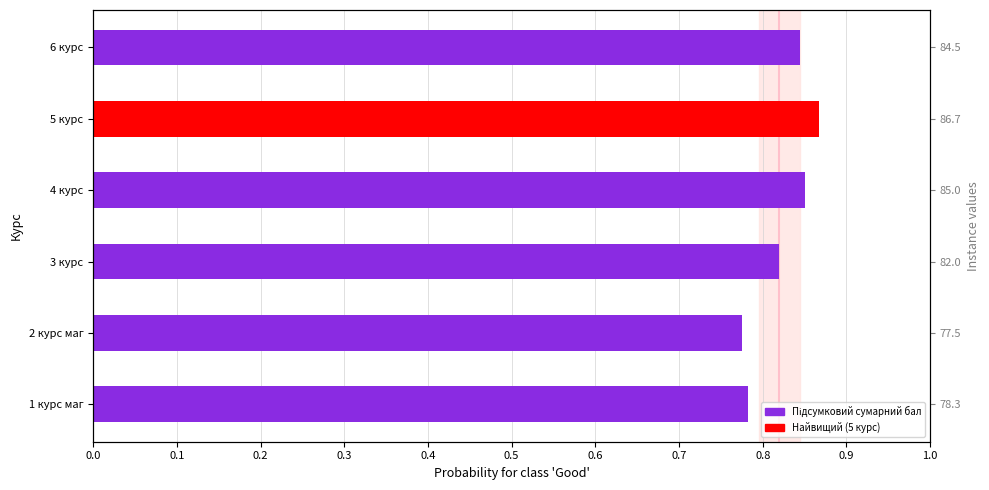

What is the value of the 2nd bar from the left?

0.8